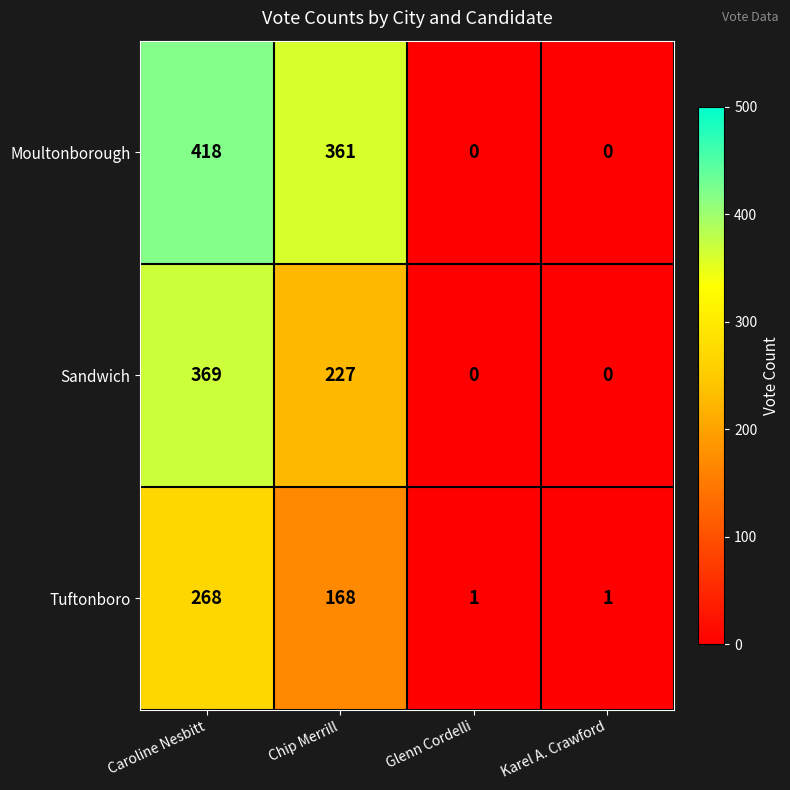

What is the difference between the highest and lowest values at Caroline Nesbitt?

150